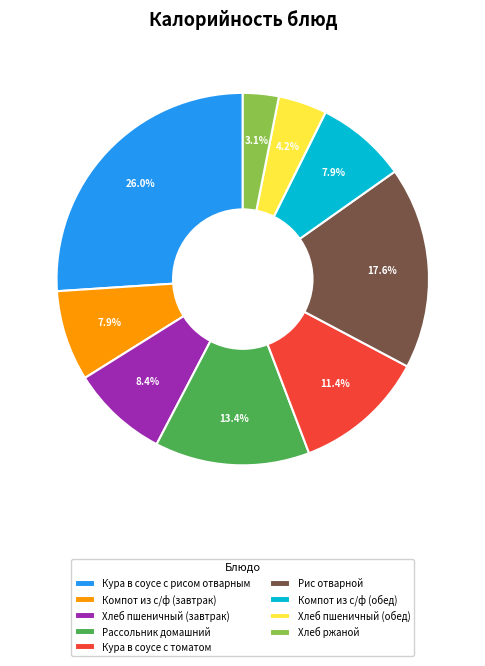

To the nearest percent, what is the difference between the largest and smallest slice percentages?

23%